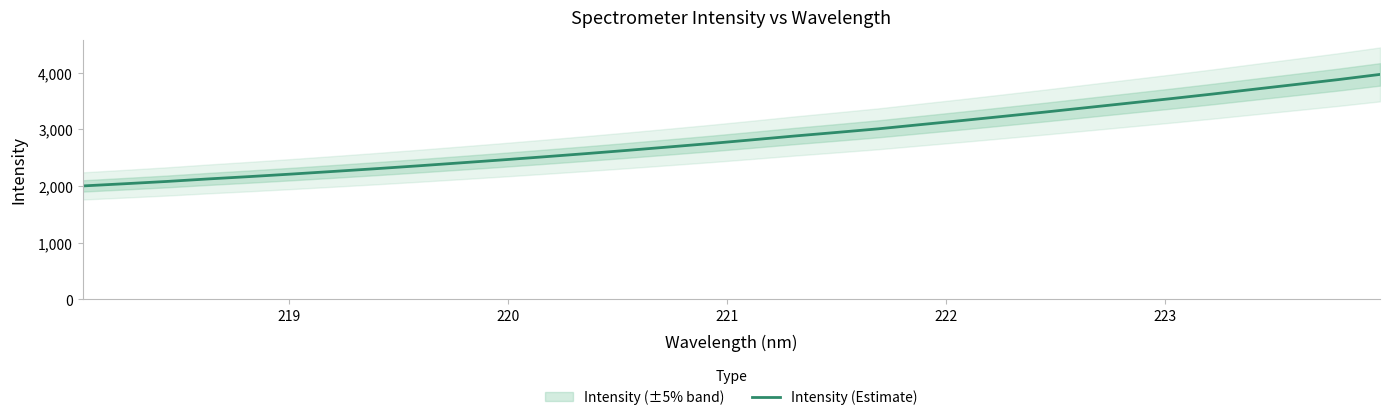

What is the lowest value of the Intensity (Estimate) series?

1999.6